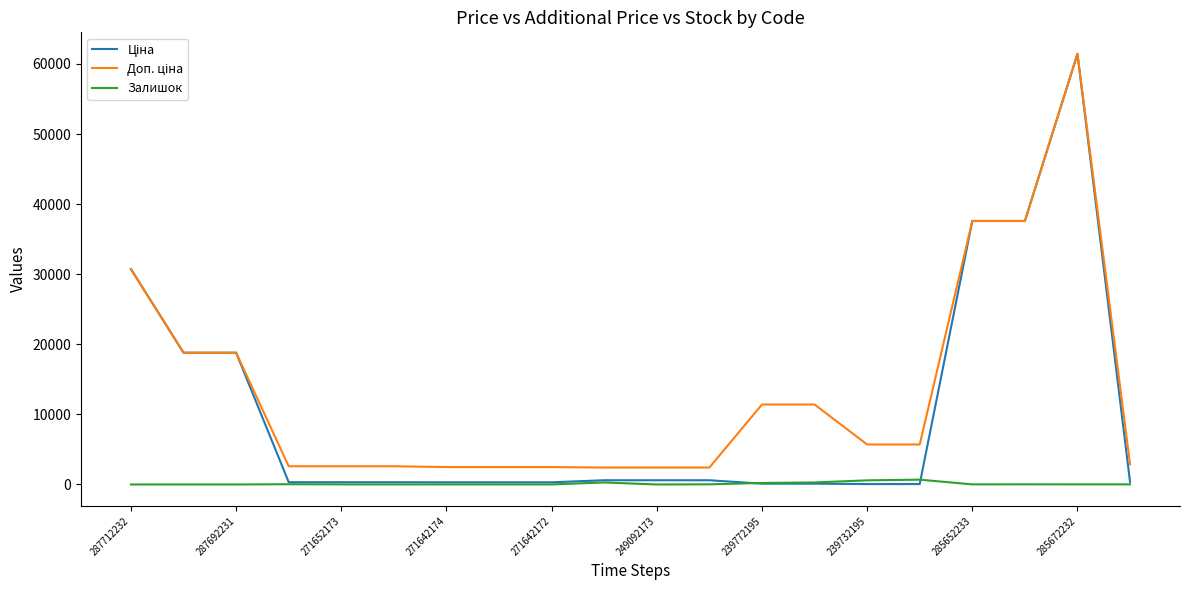

What is the maximum value shown in the chart?

61434.3